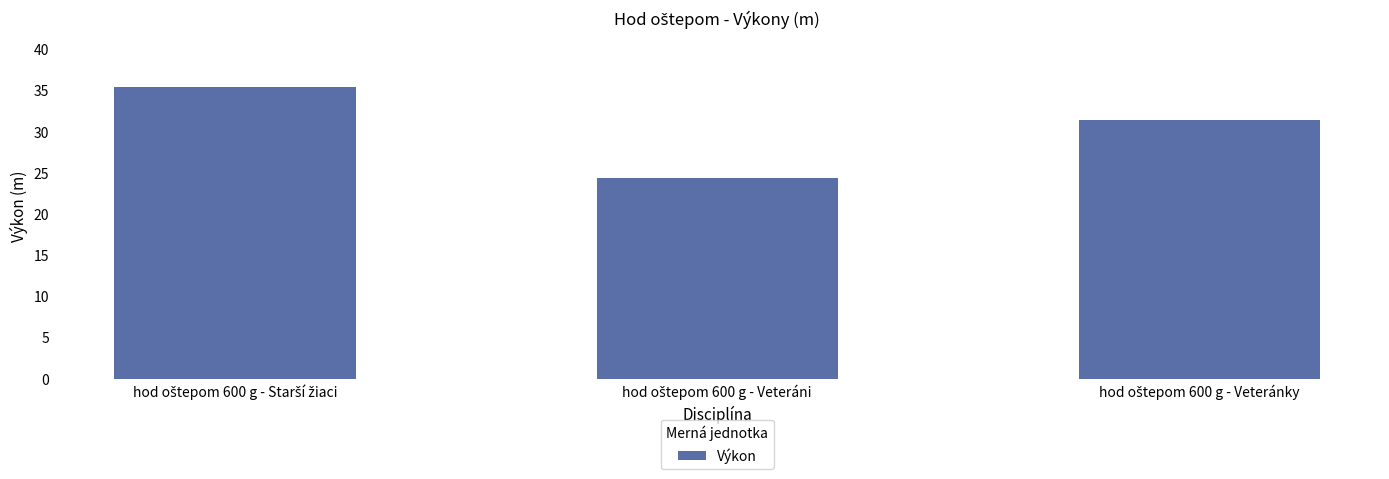

What is the smallest value displayed?

24.4